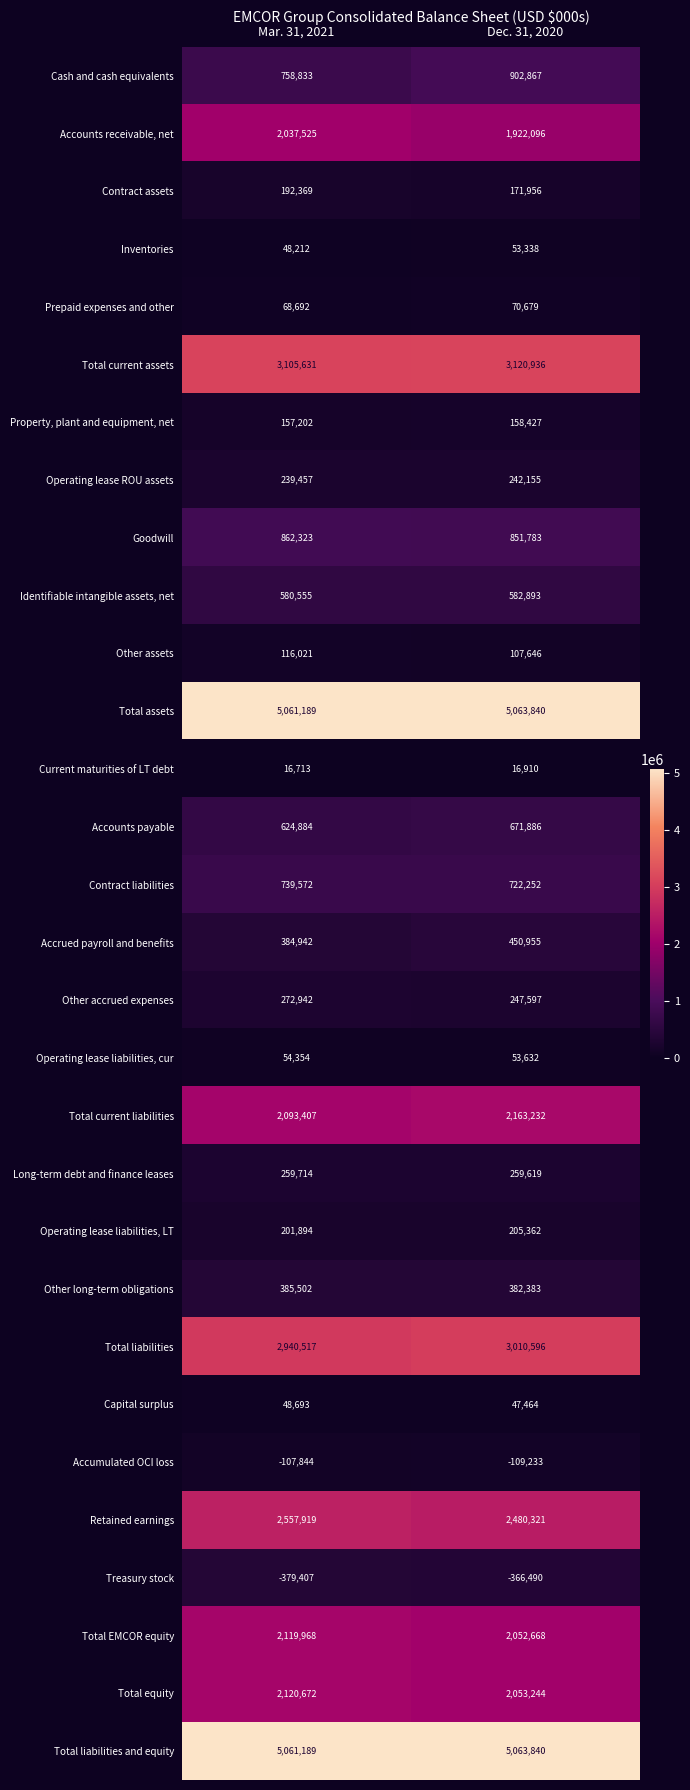

What is the maximum value for Goodwill?

862323